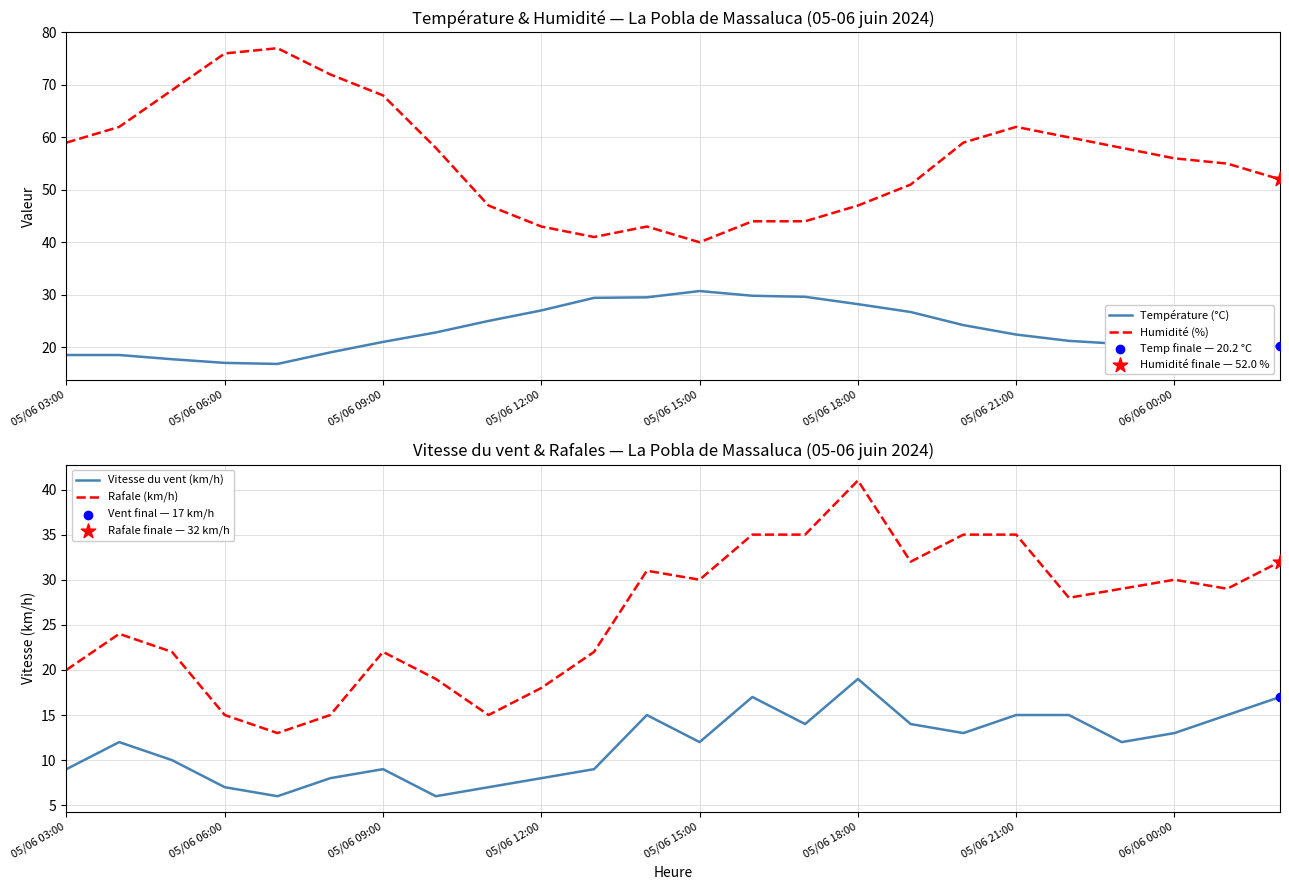

Which series contains the highest Y value?

Humidité (%)